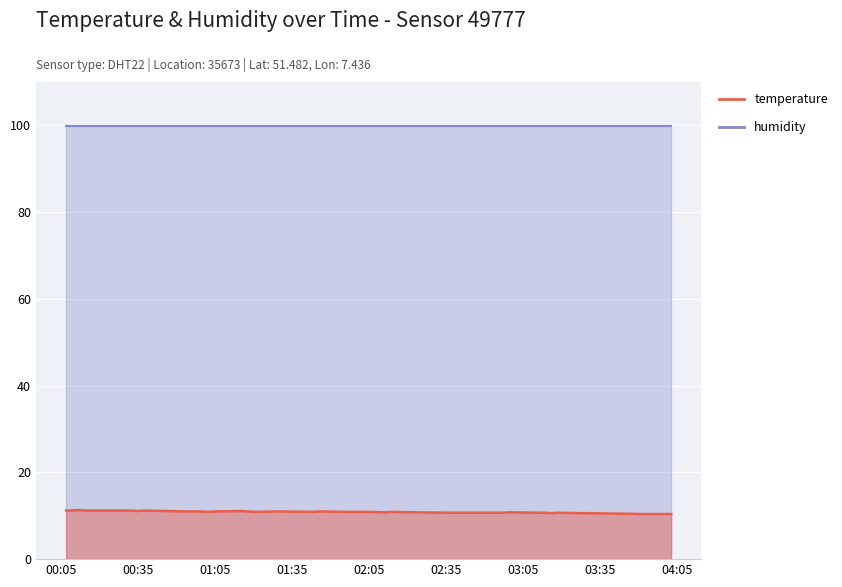

What value does the data have at 2022-10-03T03:57:26?

10.4